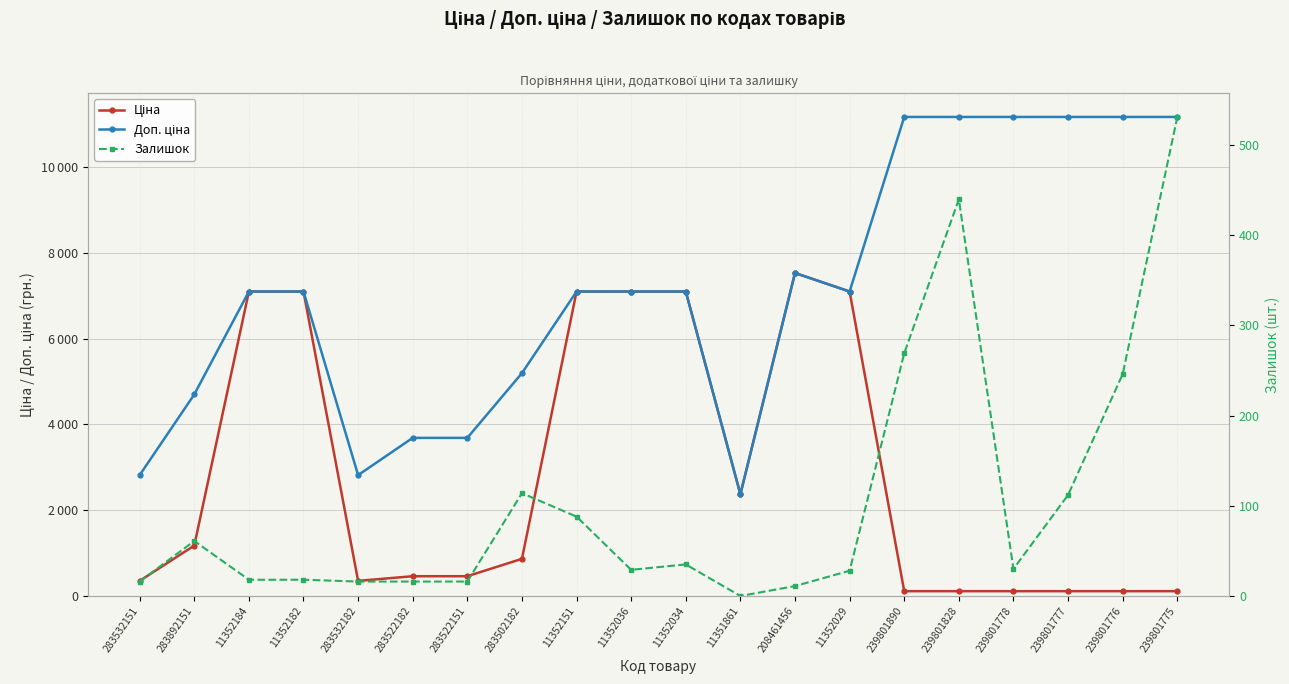

In Доп. ціна, how many points are higher than both neighbors (excluding endpoints)?

1